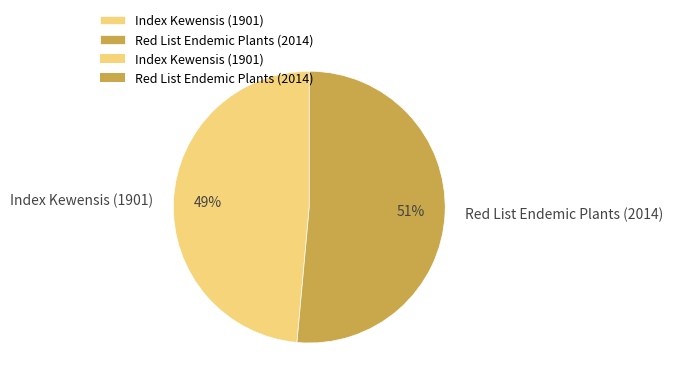

Is there a majority slice in this chart?

Yes